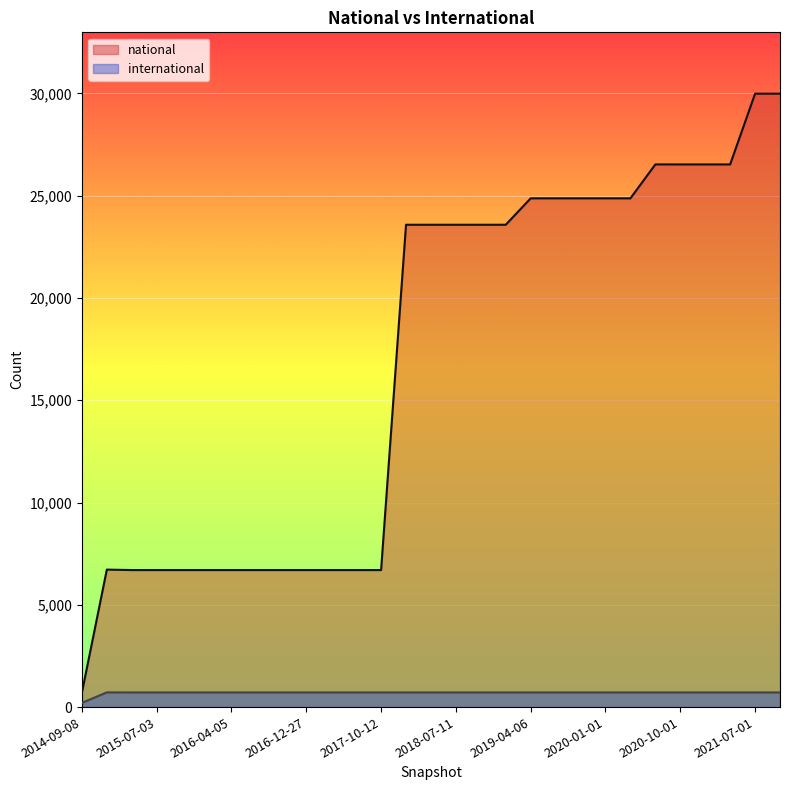

True or false: national has more than 2 interior local peaks.

False